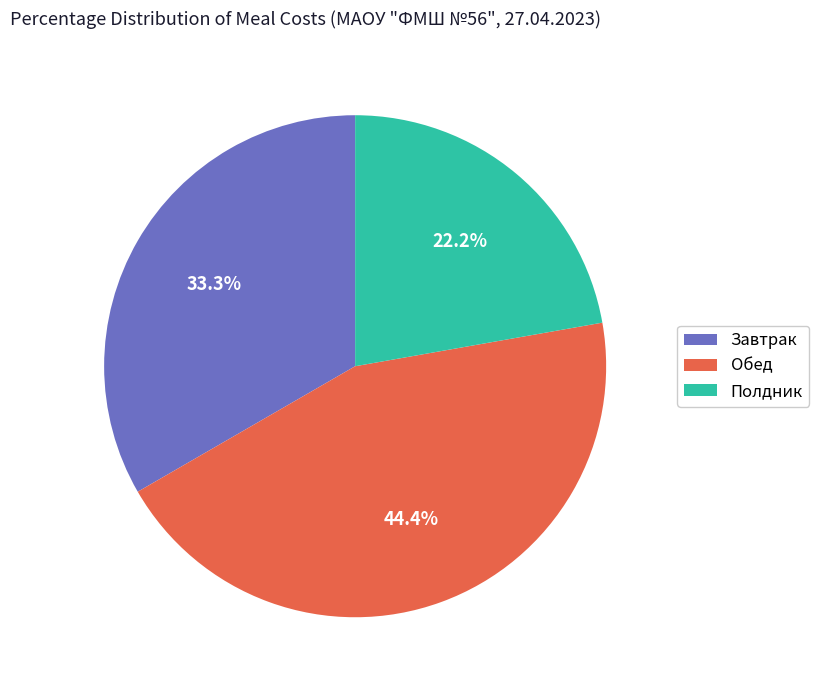

To the nearest percent, what is the average slice percentage?

33%